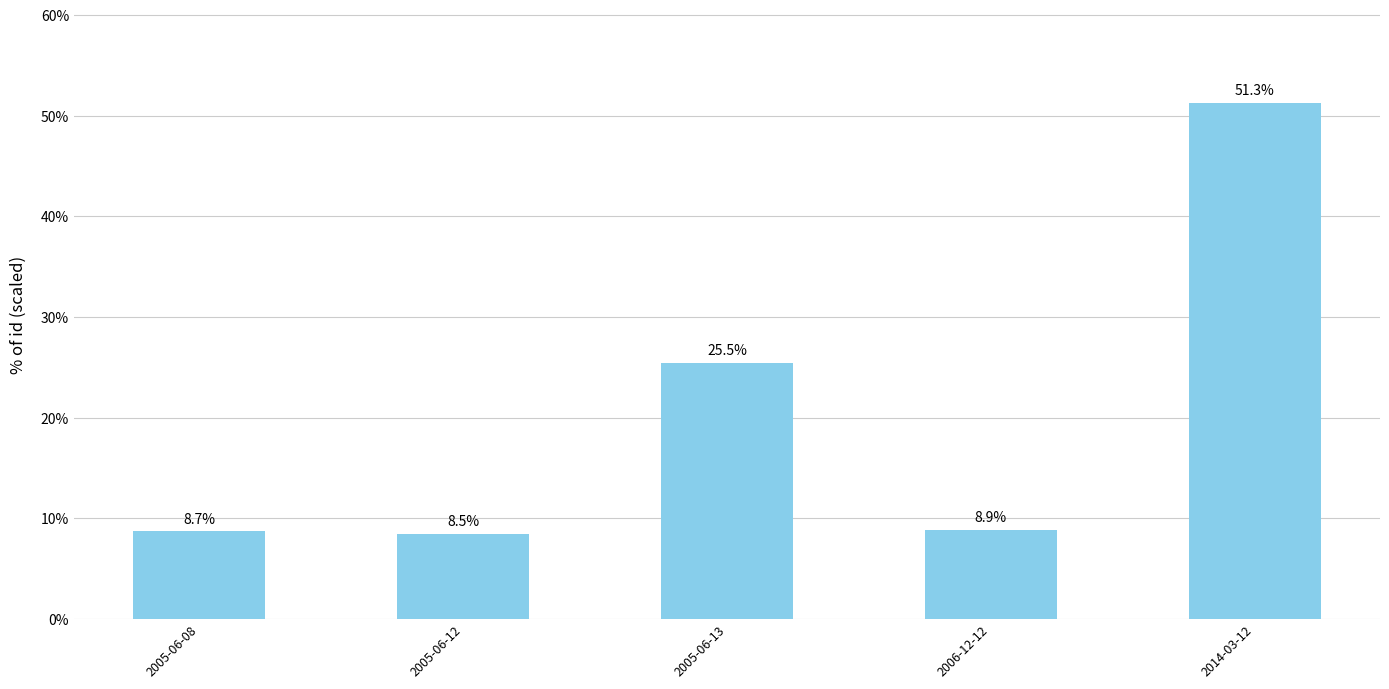

Which label corresponds to the largest value in the chart?

2014-03-12